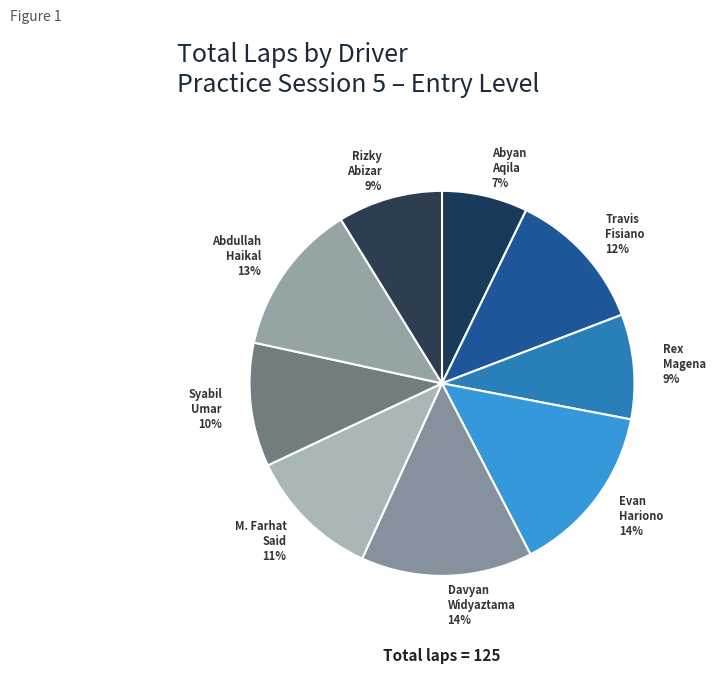

How many segments does this pie chart have?

9